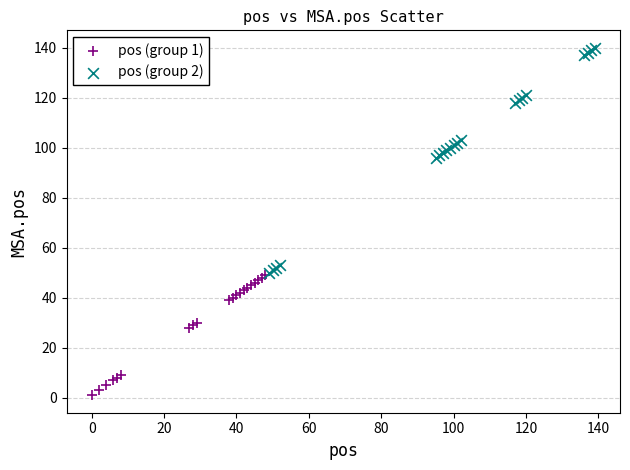

Which series reaches the maximum Y coordinate?

pos (group 2)